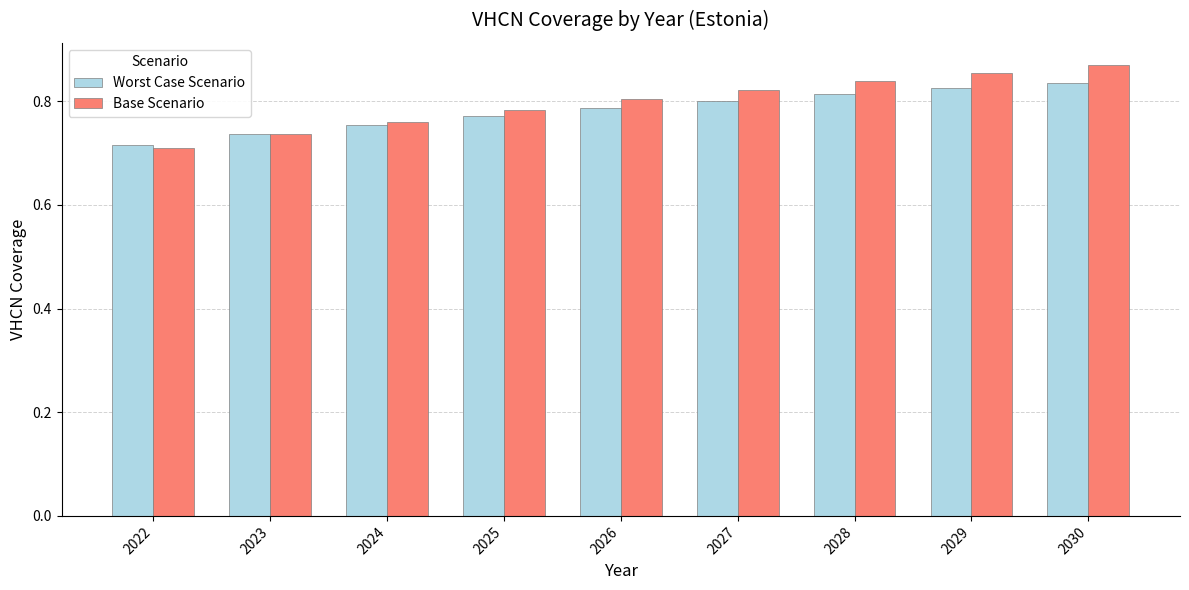

At which category does the chart reach its minimum across all series?

2022